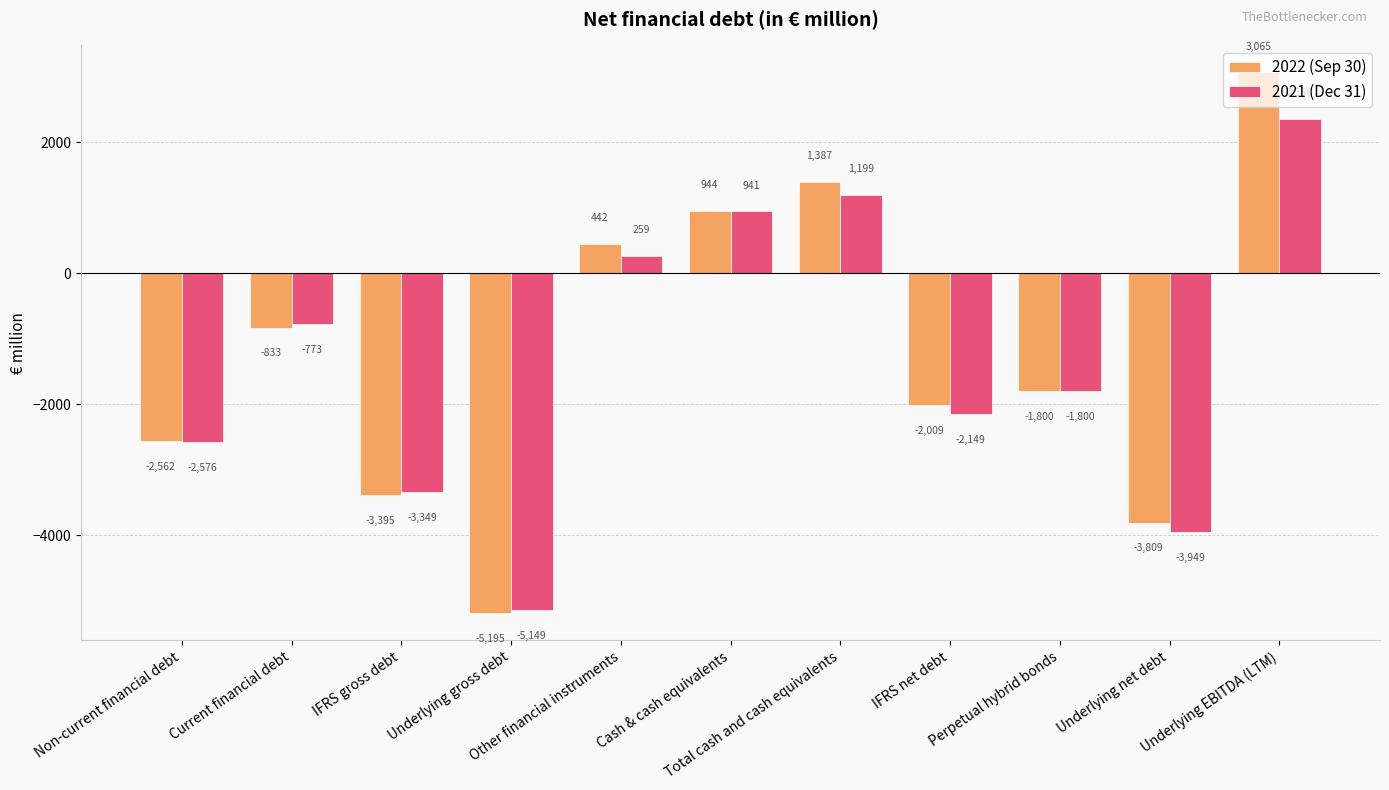

What is the lowest value of the 2022 (Sep 30) series?

-5195